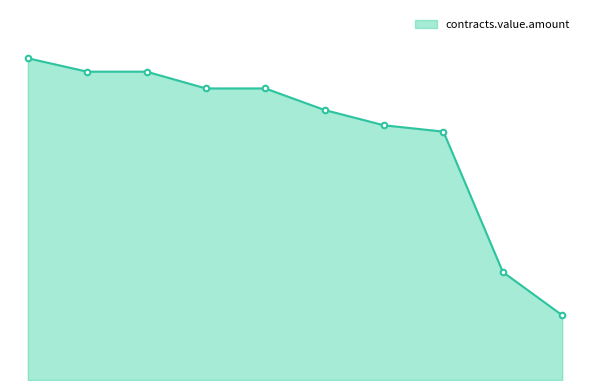

Reading right to left, what are all the values shown in this chart?

19333.0	32221.7	74109.9	76000.0	80554.2	86998.6	86998.6	92000.0	92000.0	96000.0